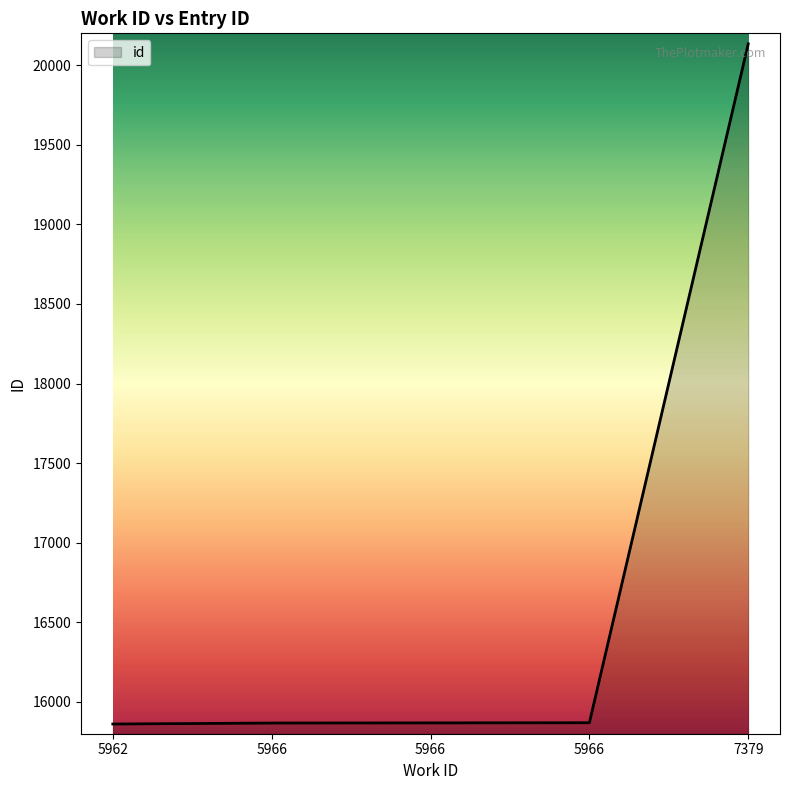

What is the value of the 3rd point from the left?

15867